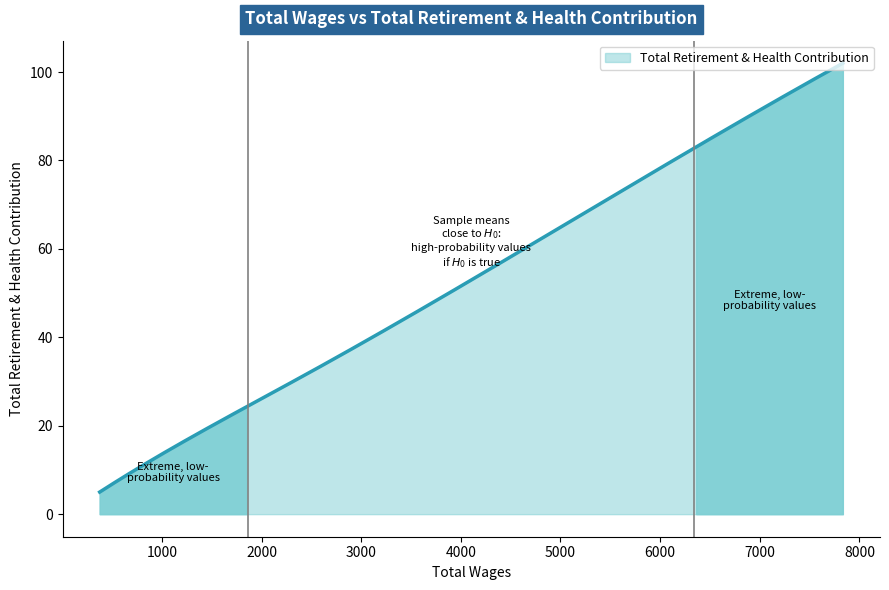

What is the maximum value shown in the chart?

102.0